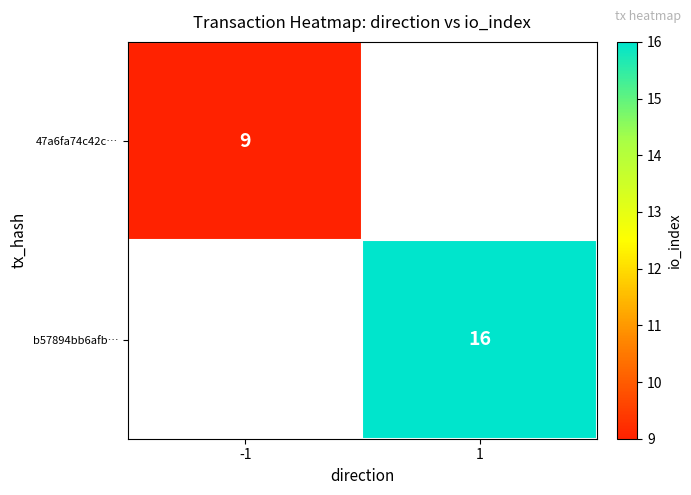

True or false: 47a6fa74c42c… has a value of 15 at -1.

False